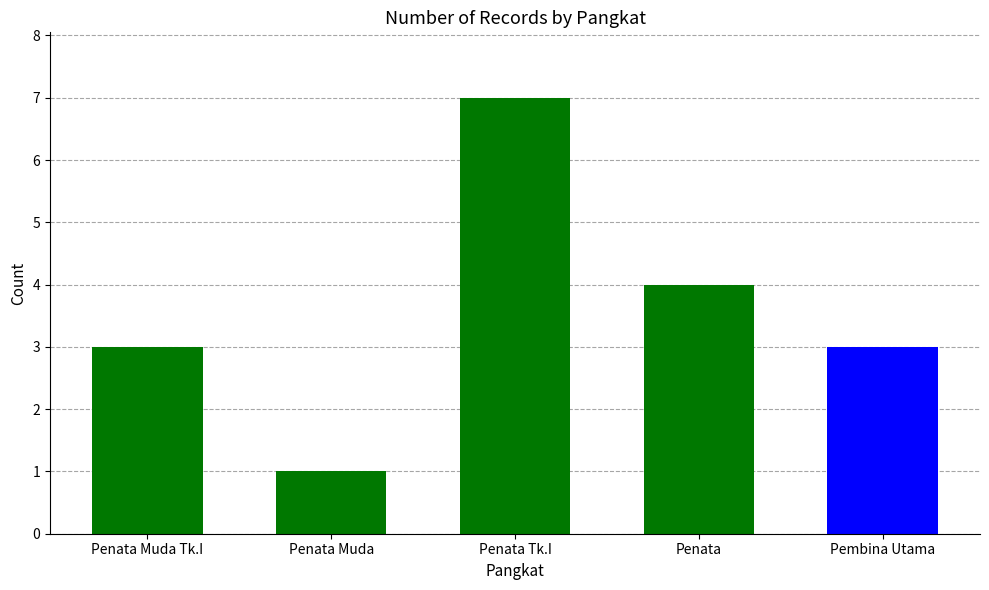

What is the change in value from Penata Tk.I to Pembina Utama?

-4